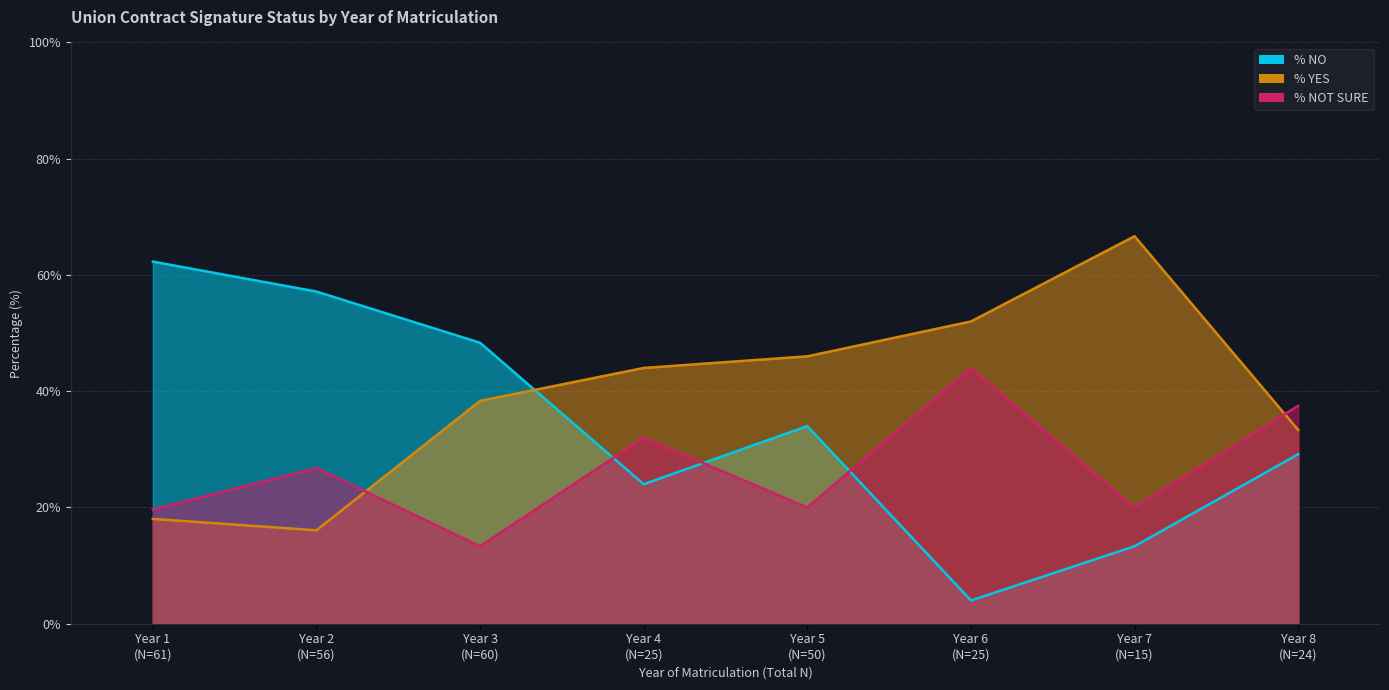

What is the highest value of the % NO series?

62.3